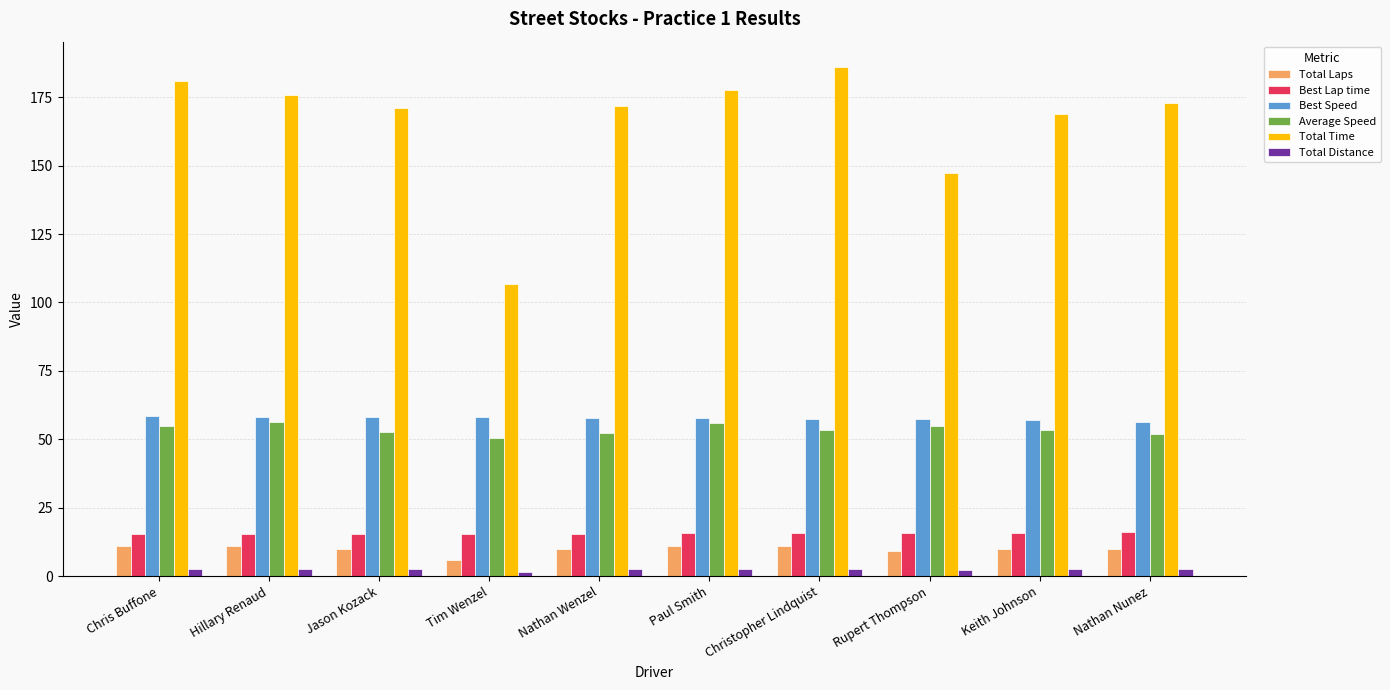

Which series has the widest spread of values?

Total Time